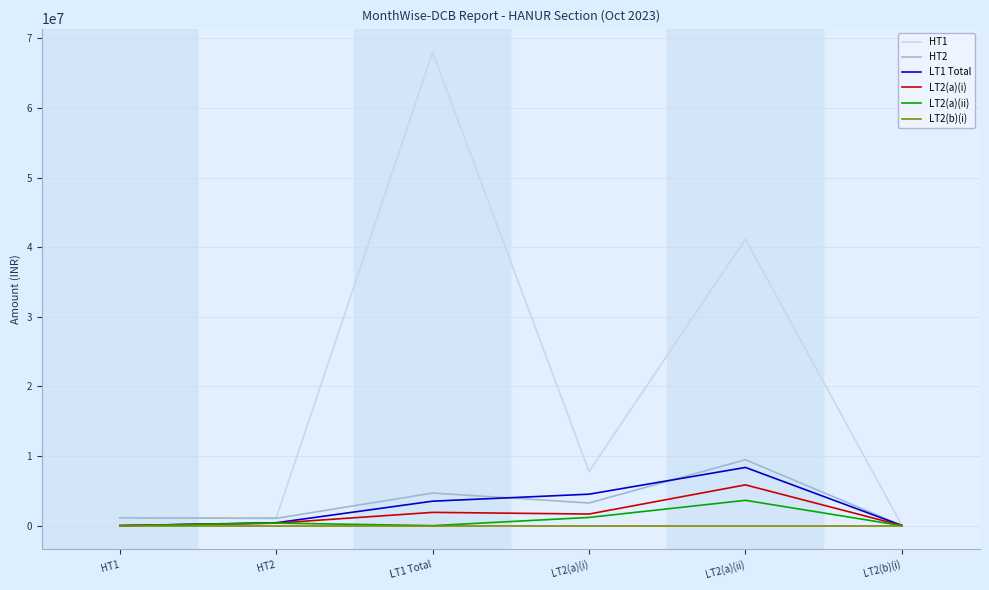

What is the maximum value shown in the chart?

68019783.6